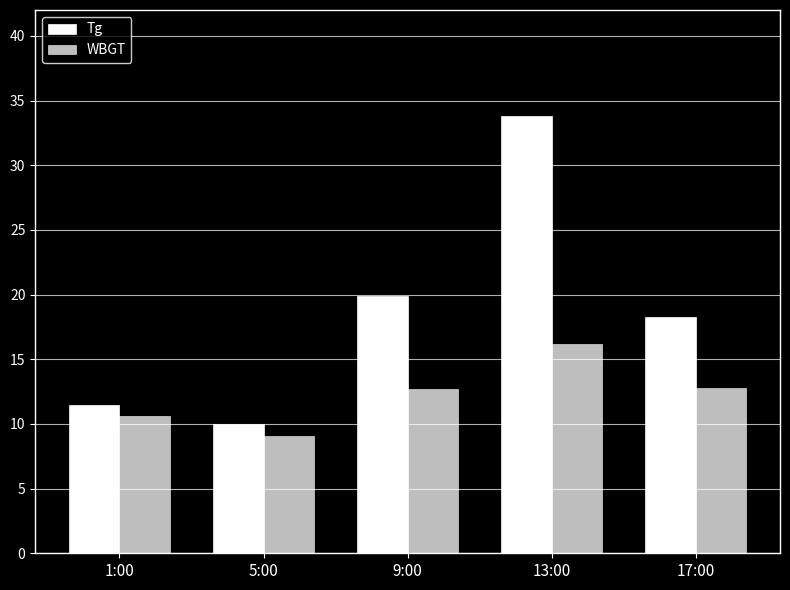

What is the label of the 5th bar from the left?

17:00